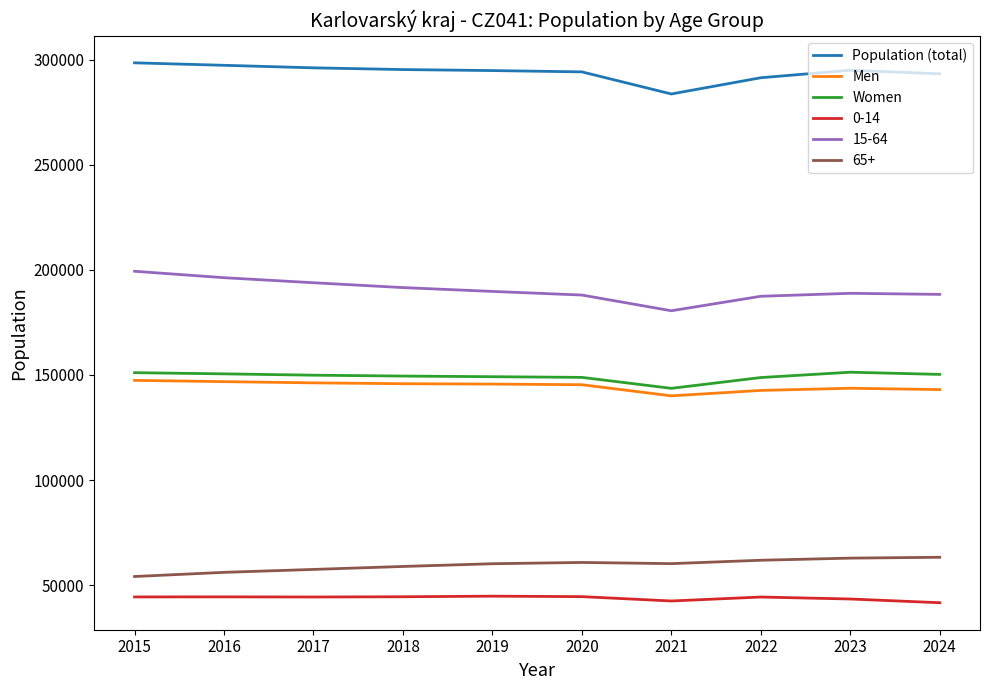

What is the difference between the Population (total) values at 2018 and 2022?

3887